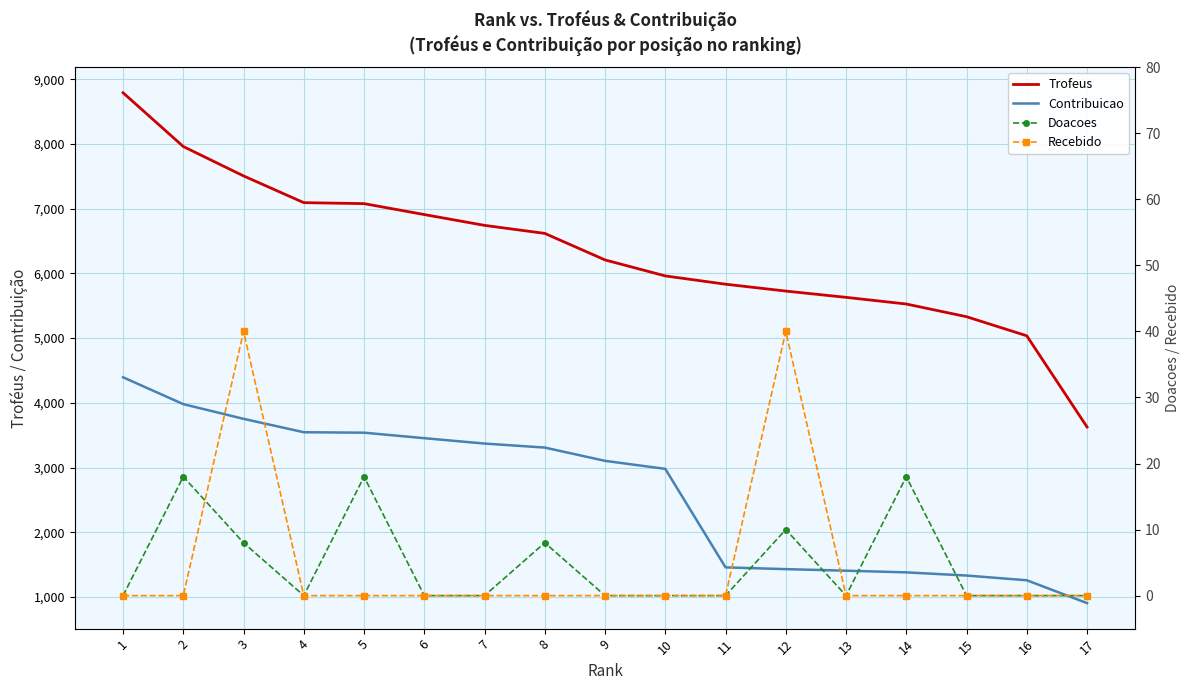

Is the value of Recebido at 8 greater than the value of Trofeus at 17?

No